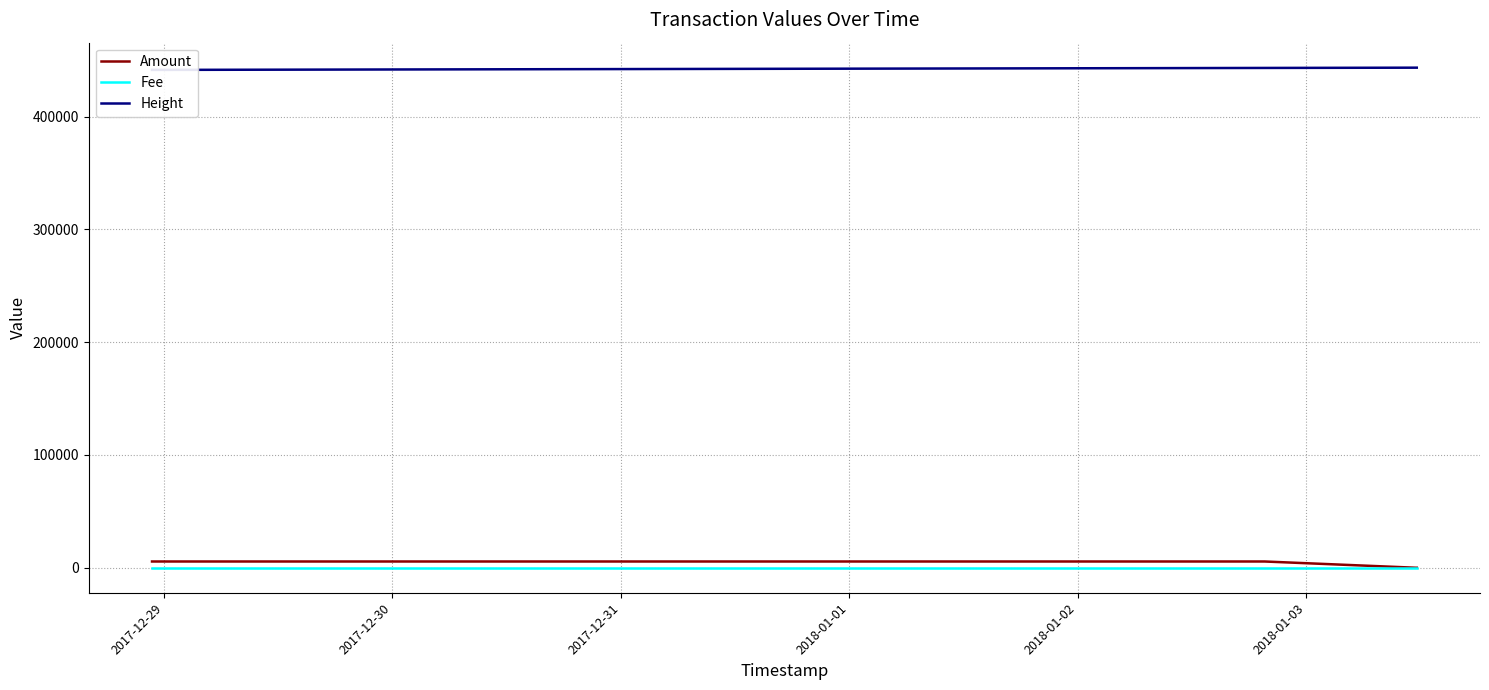

True or false: Amount and Fee intersect in this chart.

False